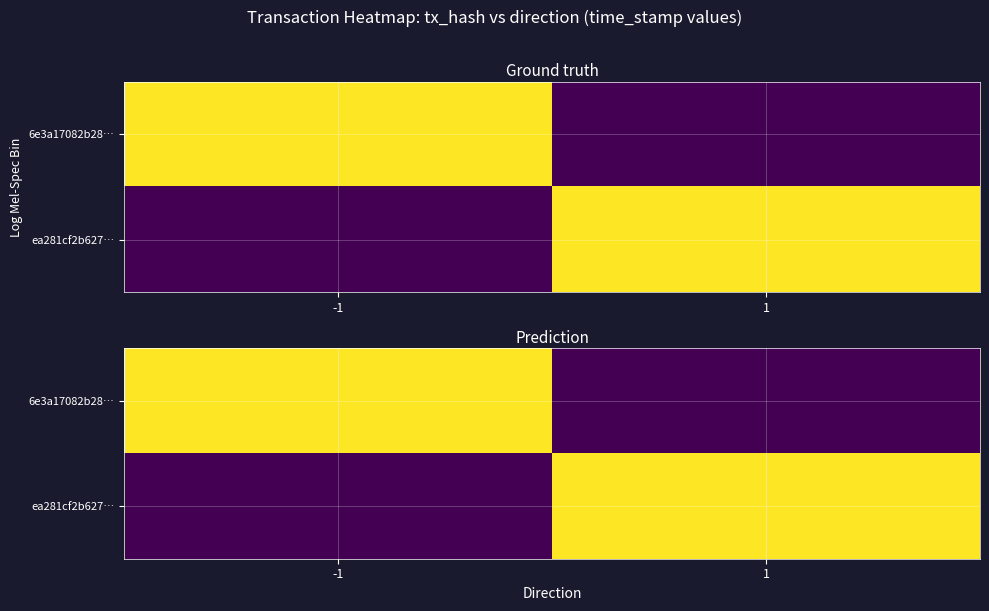

Is it true that ea281cf2b627… equals -0.6 at -1?

False